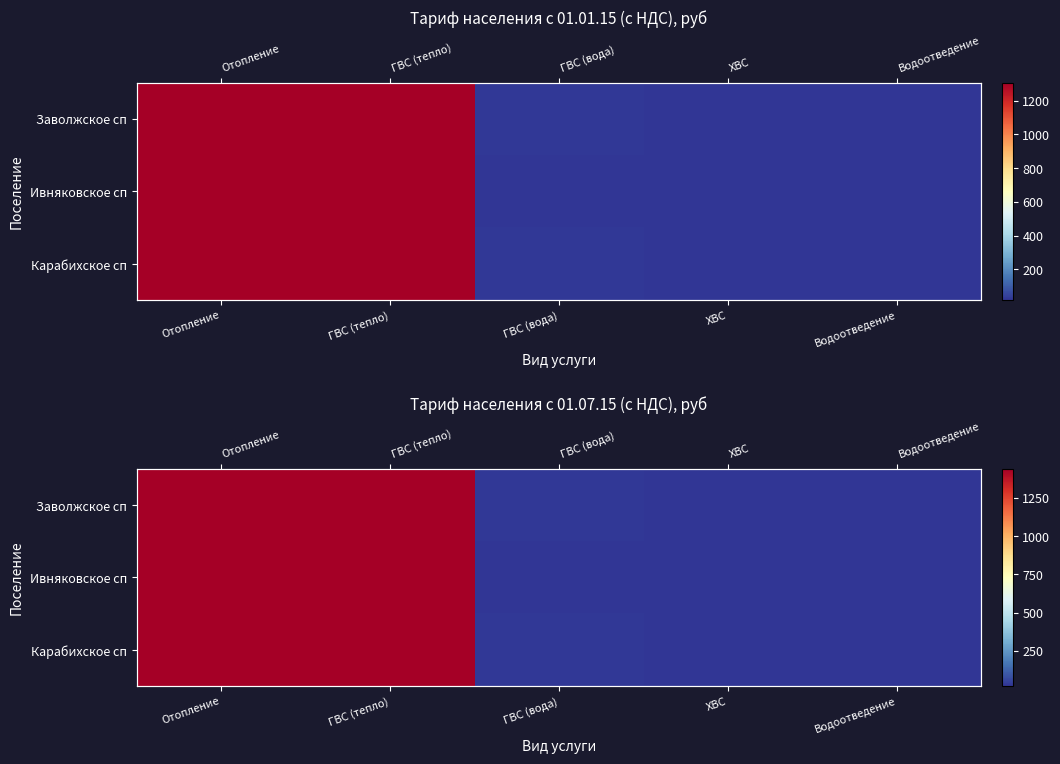

At which label does Заволжское сп reach its peak?

Отопление